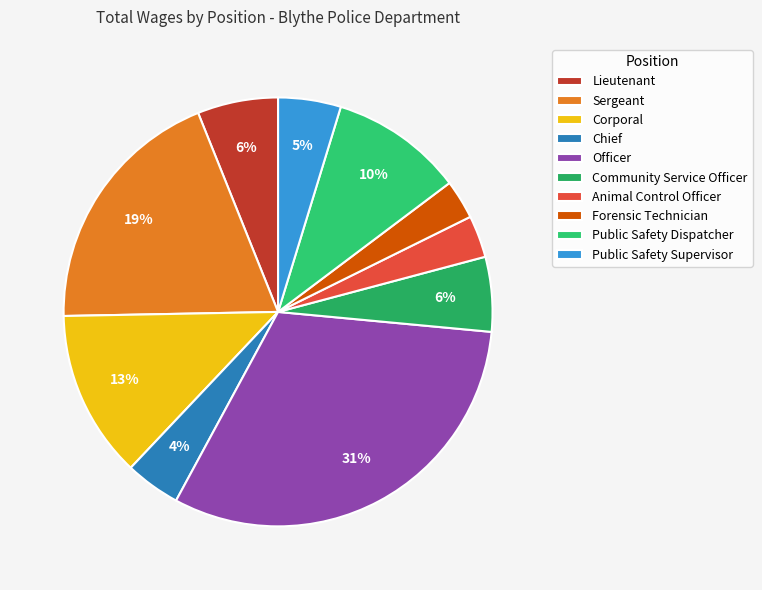

To the nearest percent, what is the difference between the largest and smallest slice percentages?

28%